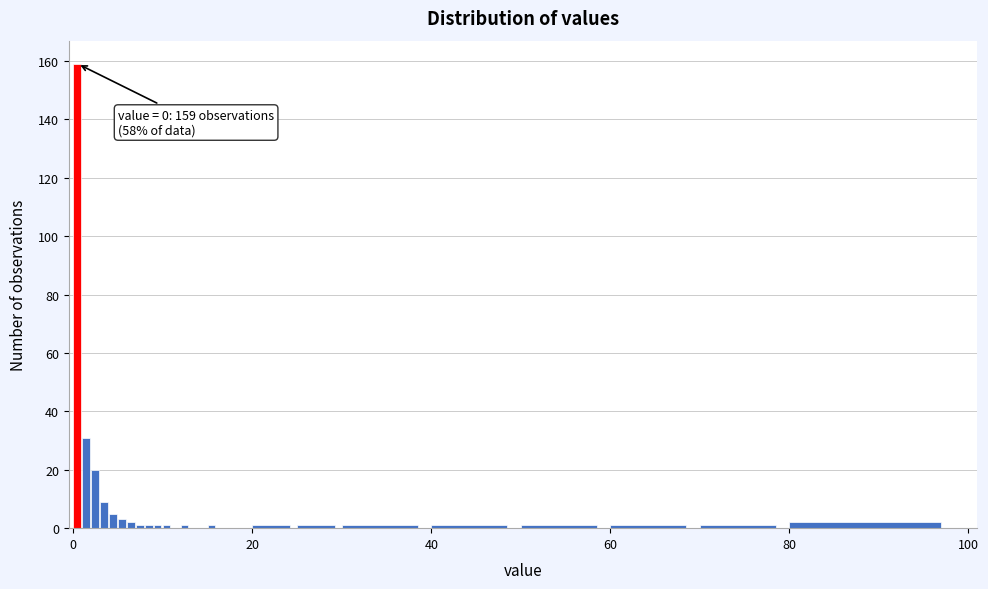

Read against the x-axis, roughly where is the centre of the tallest bar?

0